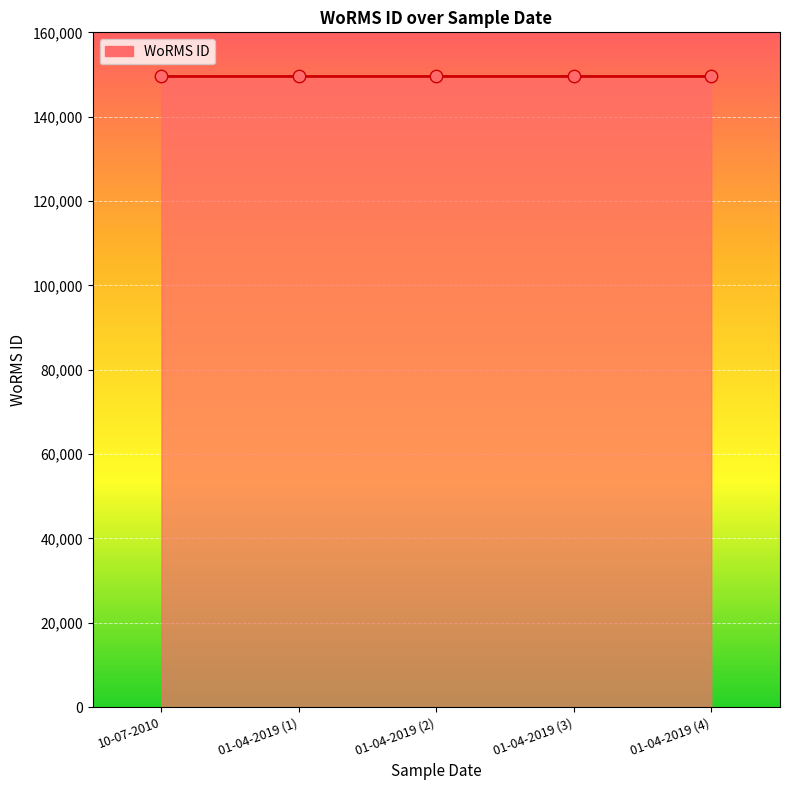

What is the ratio of the value at 01-04-2019 (2) to the value at 10-07-2010?

1.0